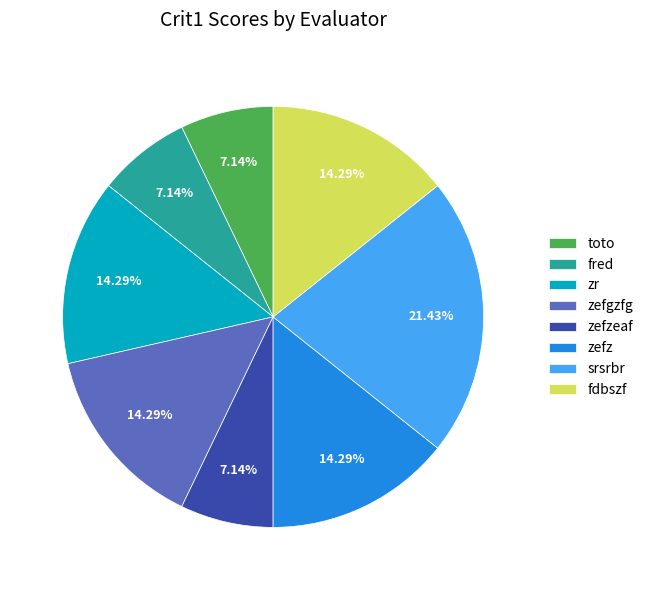

Is it true that zefzeaf is 1% of the pie?

False